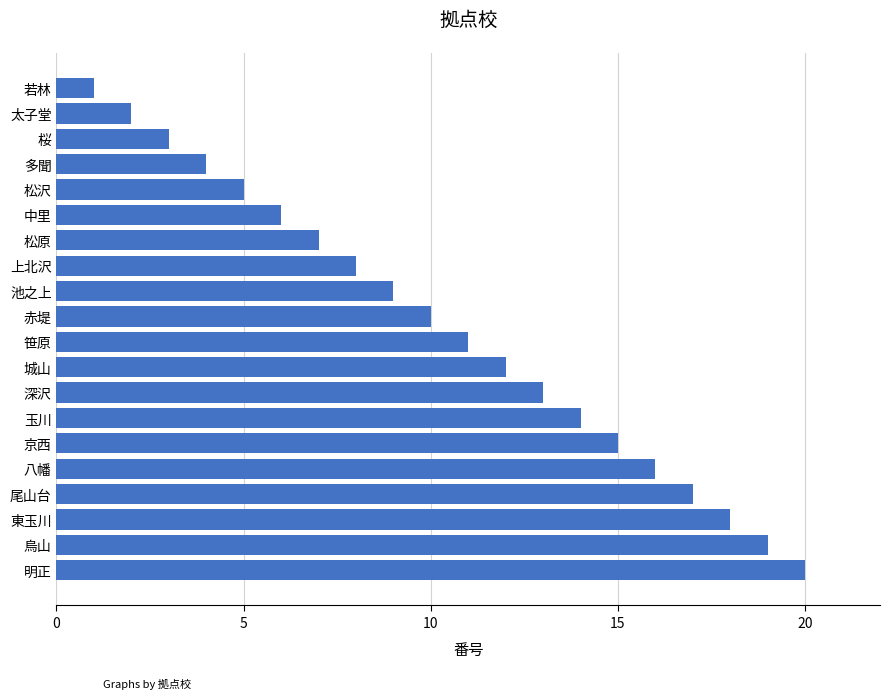

Is it true that the value at 京西 is 15?

True